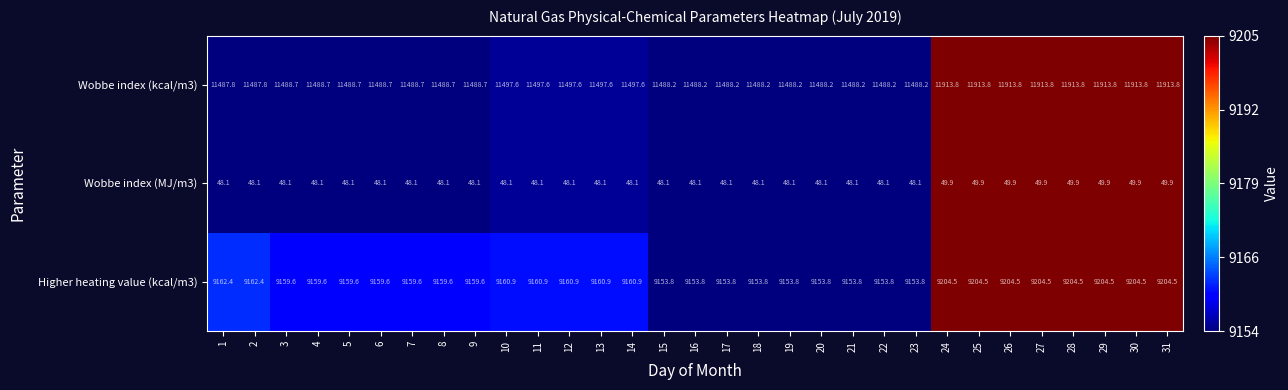

What is the lowest value of the Wobbe index (kcal/m3) series?

11487.8